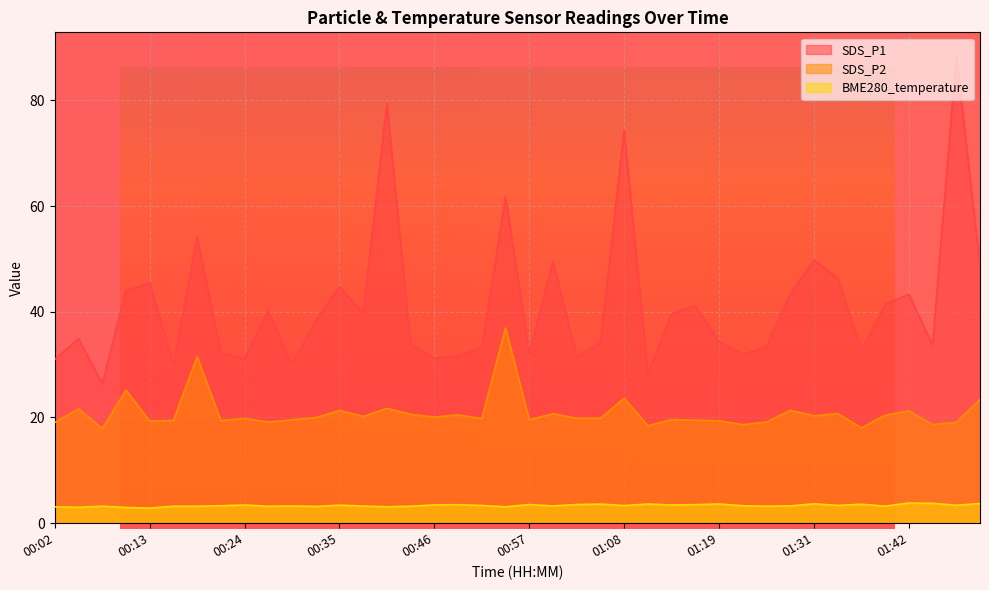

What is the label of the 40th point from the right?

00:02